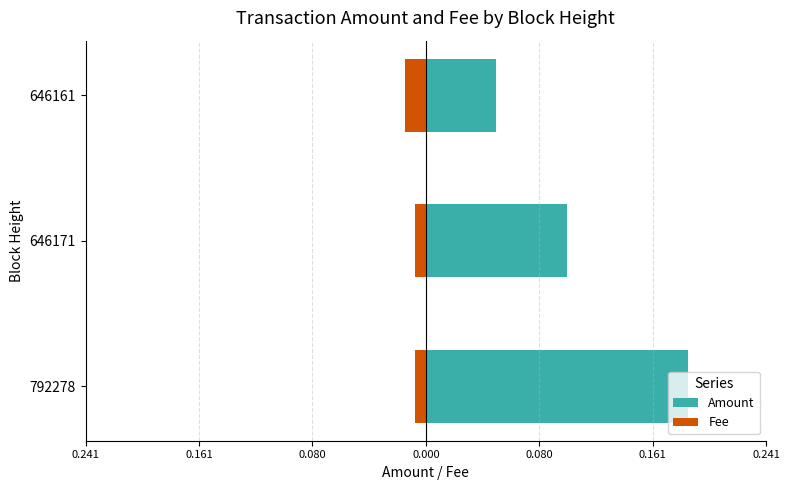

Which has a higher value, 0.241 or 0.161?

0.241